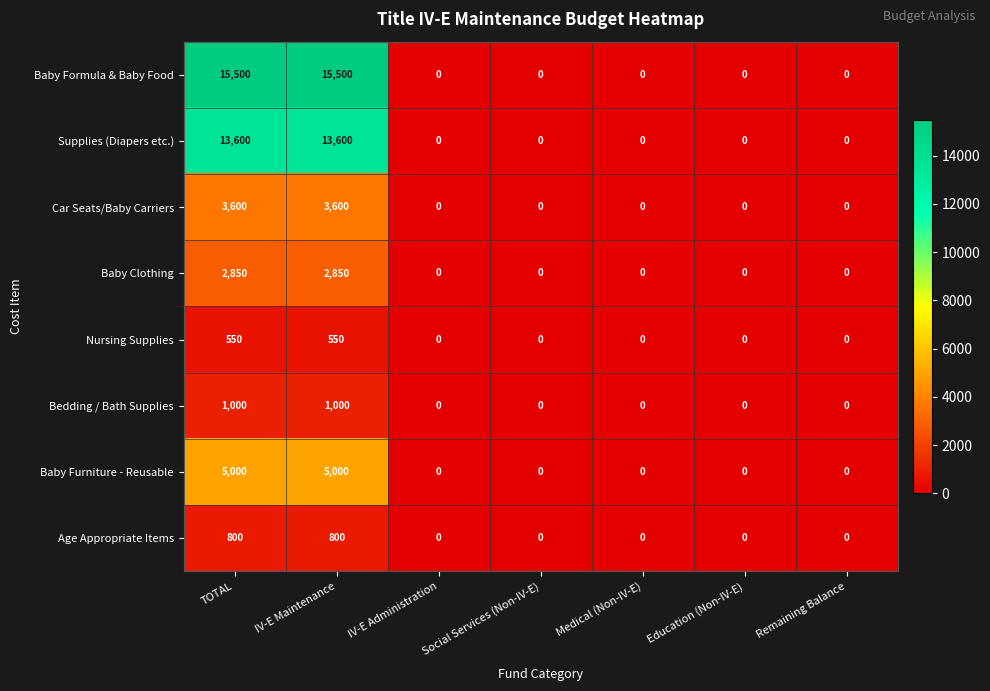

At how many categories does at least one series exceed 10295?

2